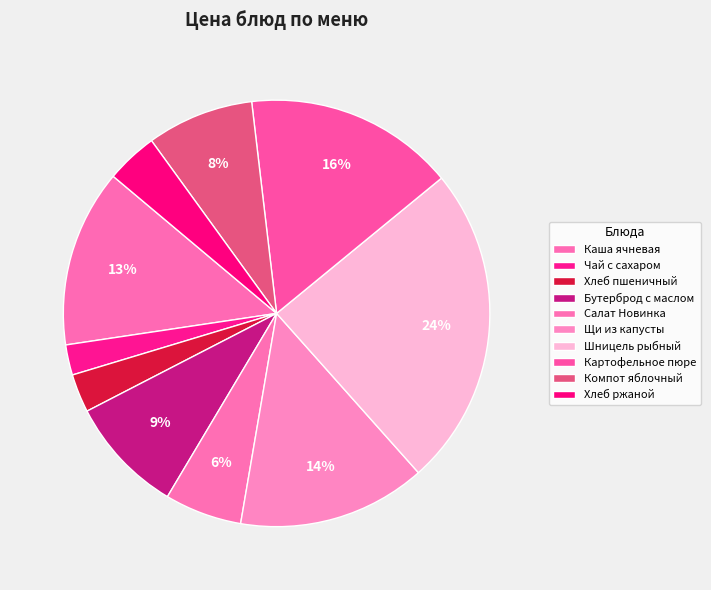

Does any single category account for the majority?

No